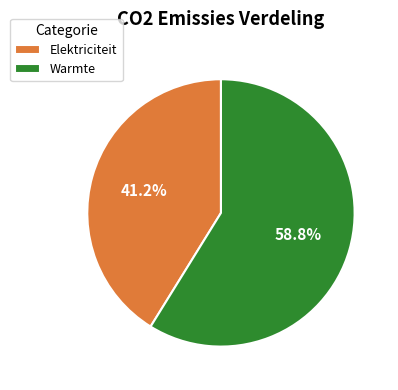

What is the largest slice in the pie chart?

Warmte